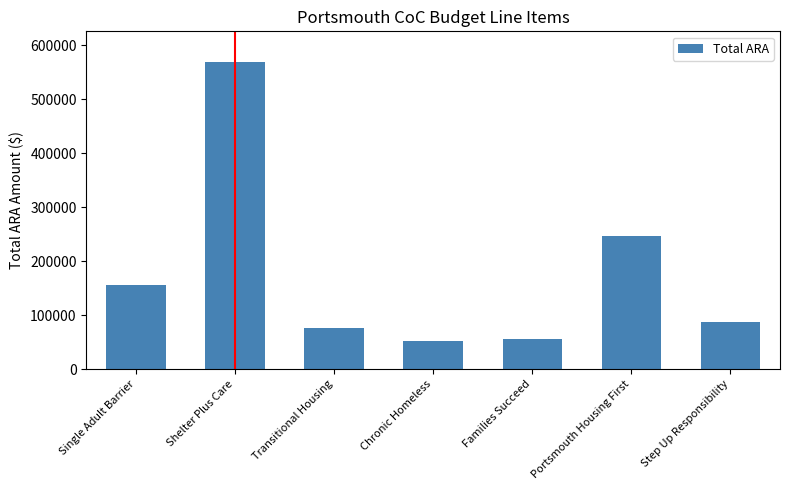

Which label corresponds to the largest value in the chart?

Shelter Plus Care